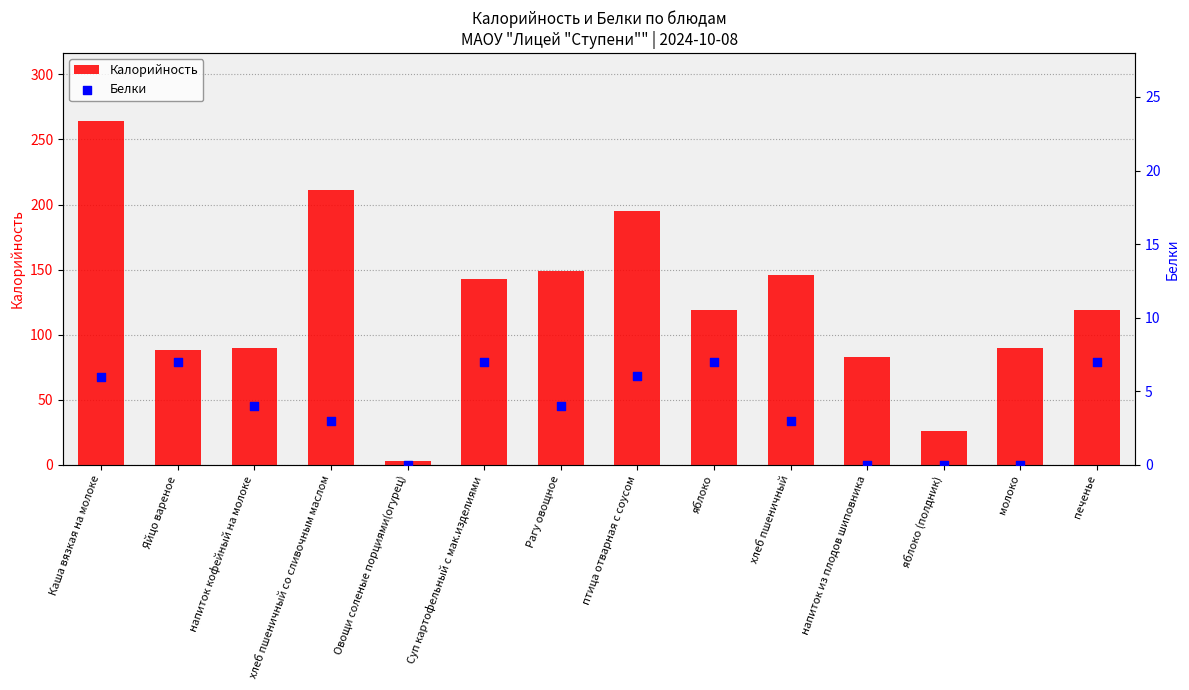

Which series contains the lowest Y value?

Белки